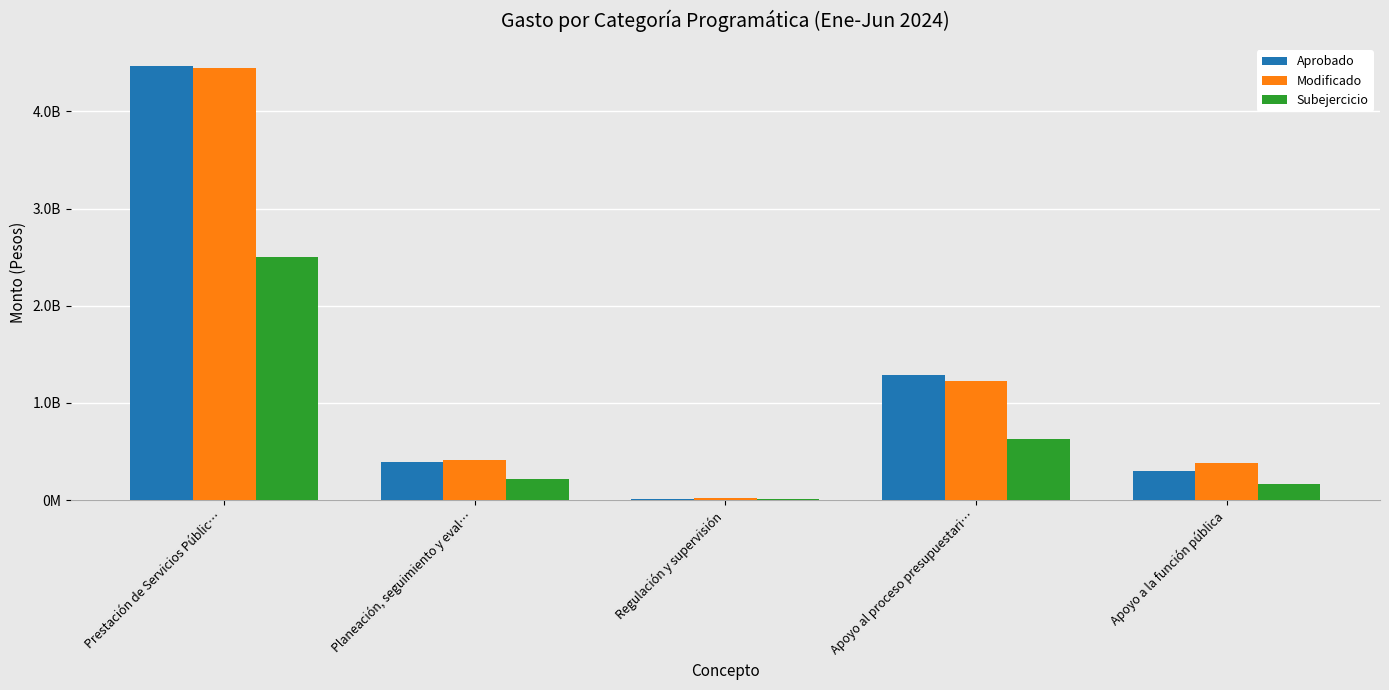

Reading left to right, list all the values displayed in this chart.

Aprobado: 4468223858.0	396187797.0	16435296.0	1286547208.0	300715608.0
Modificado: 4449631399.2	408306958.9	16710738.4	1228170309.4	382903921.0
Subejercicio: 2503925304.1	212538388.3	8623853.0	631214596.5	162556622.0